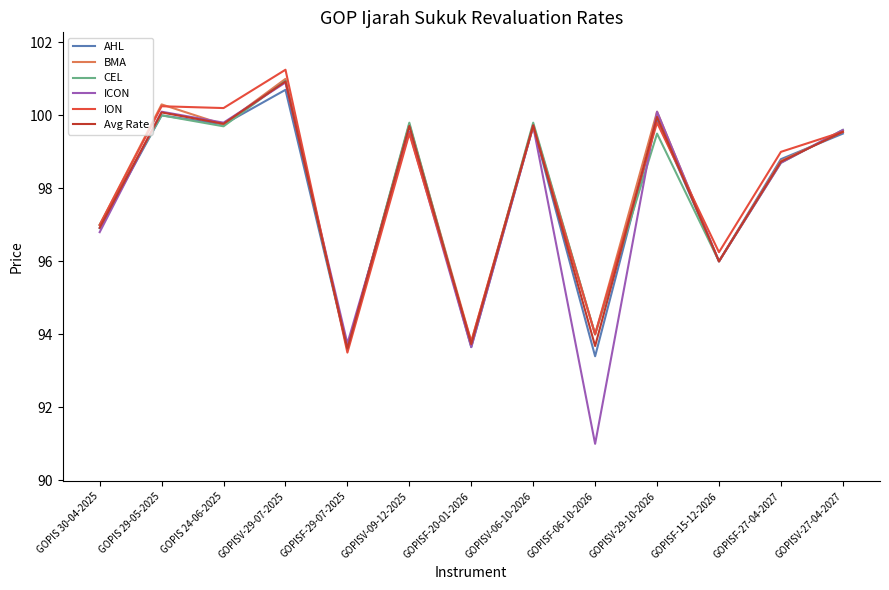

The value of ION at GOPISF-29-07-2025 is 149.7. True or false?

False